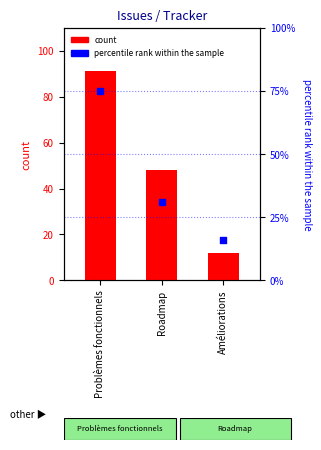

Which series has the widest spread of Y values?

count